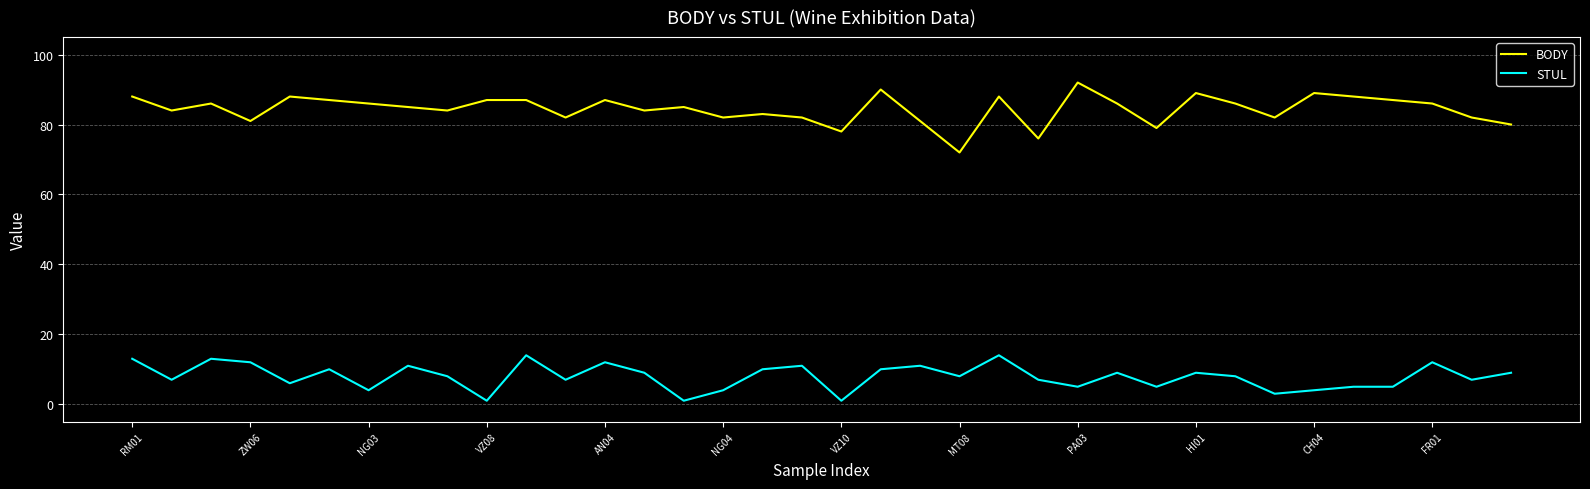

What is the highest value of the STUL series?

14